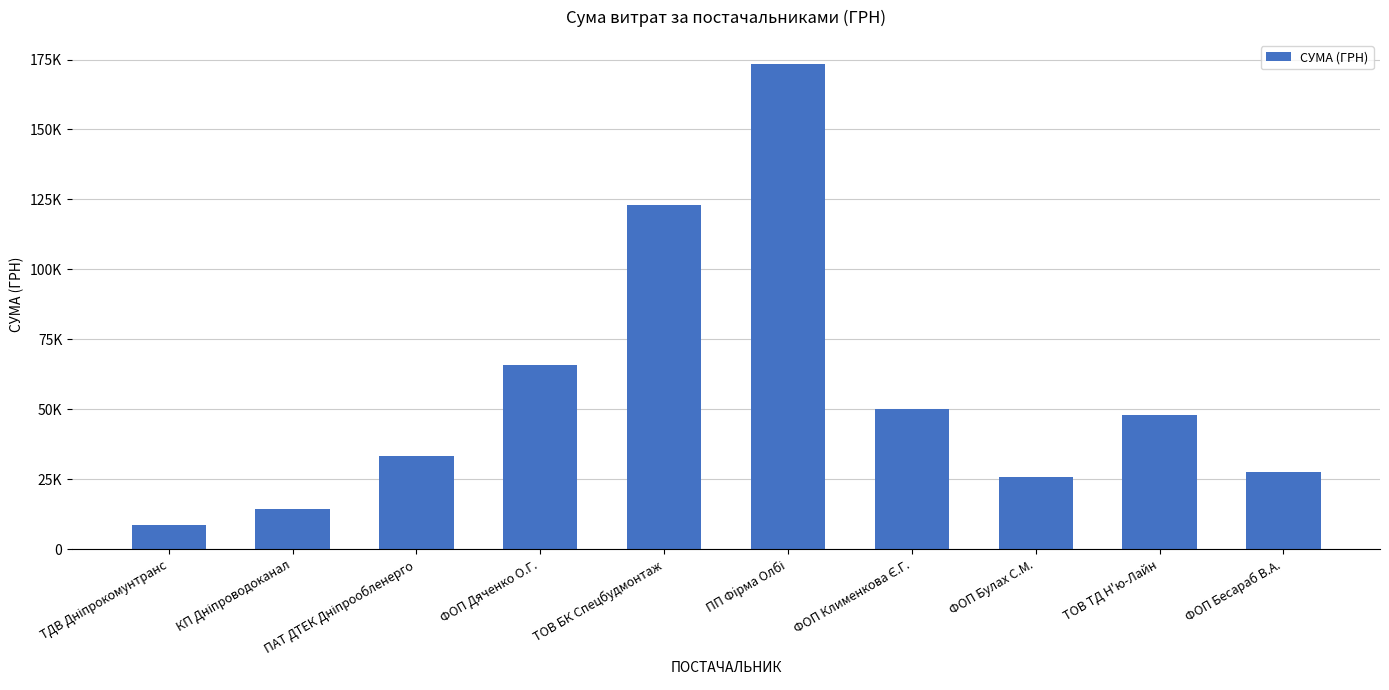

What is the change in value from ТДВ Дніпрокомунтранс to ФОП Клименкова Є.Г.?

+41287.2